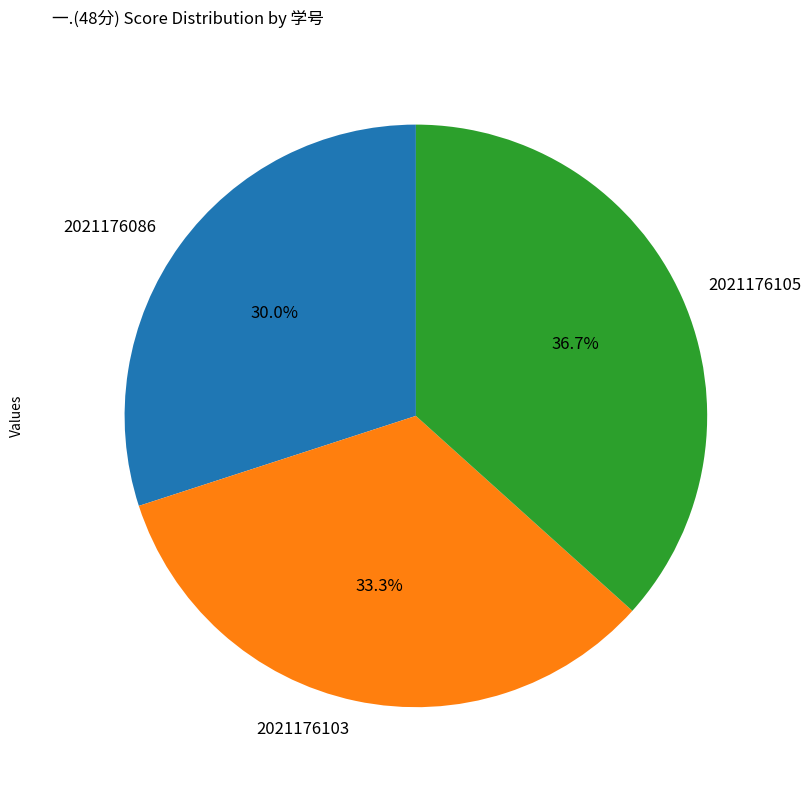

How many segments does this pie chart have?

3